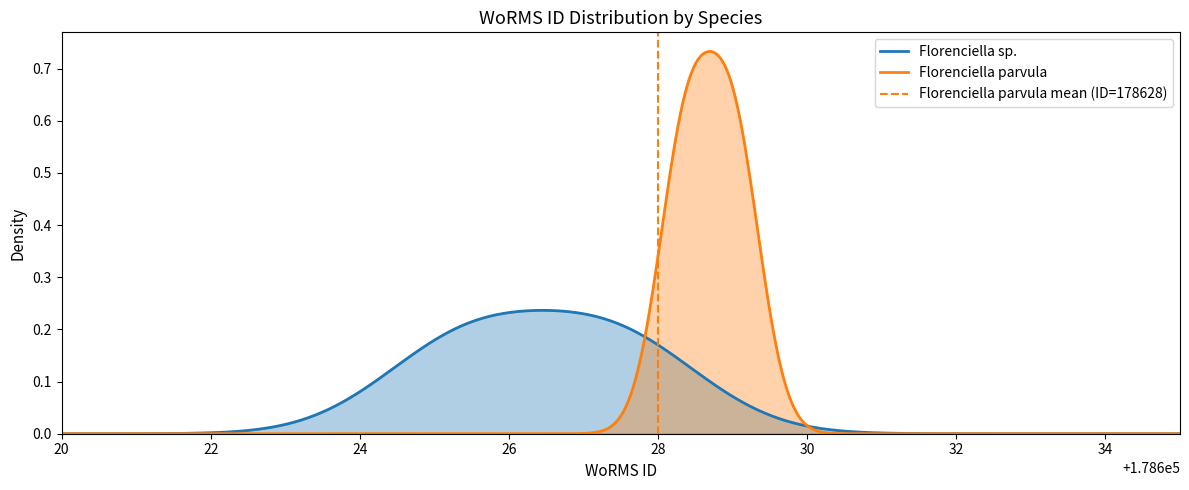

What is the difference between the highest and lowest values at 1?

1